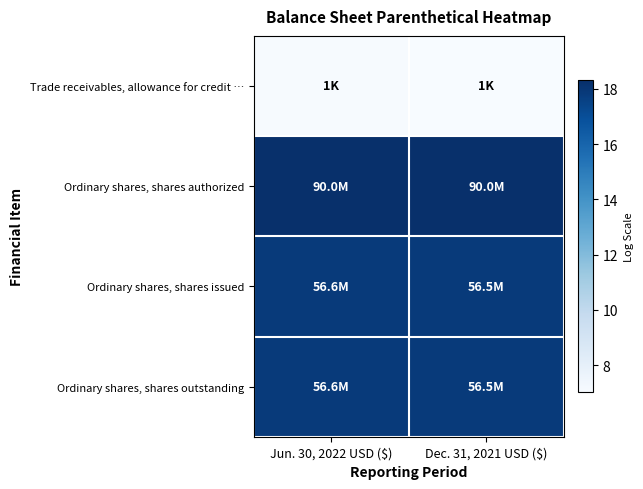

What is the smallest value displayed?

7.0